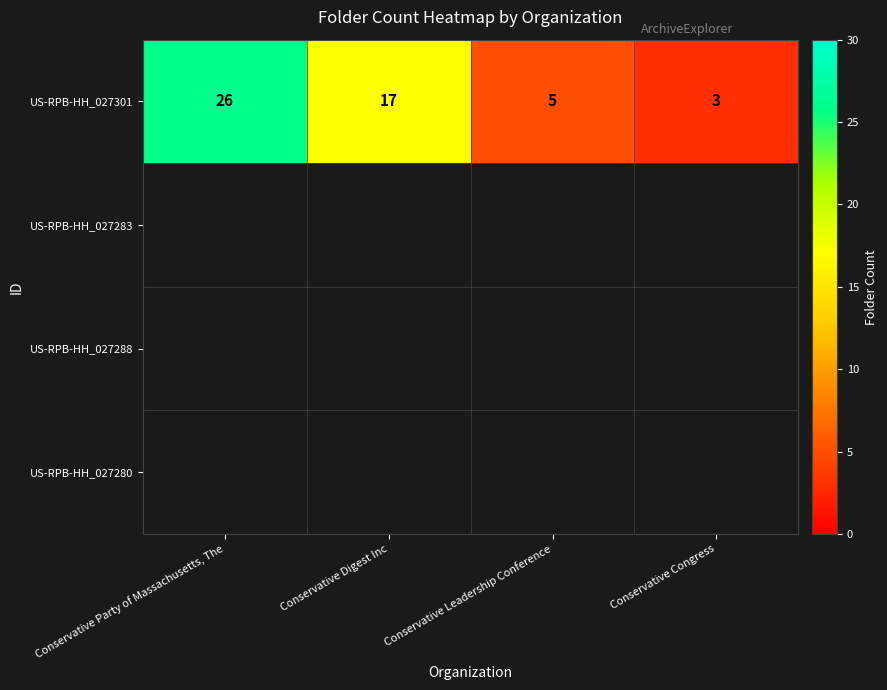

What is the maximum value for US-RPB-HH_027301?

26